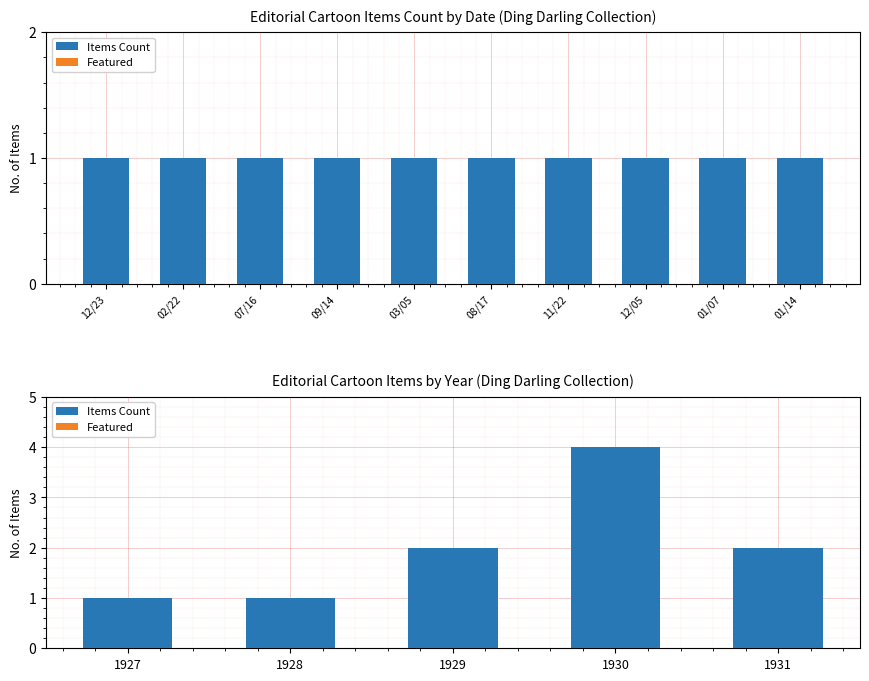

At which label is Items Count closest to 2?

1929